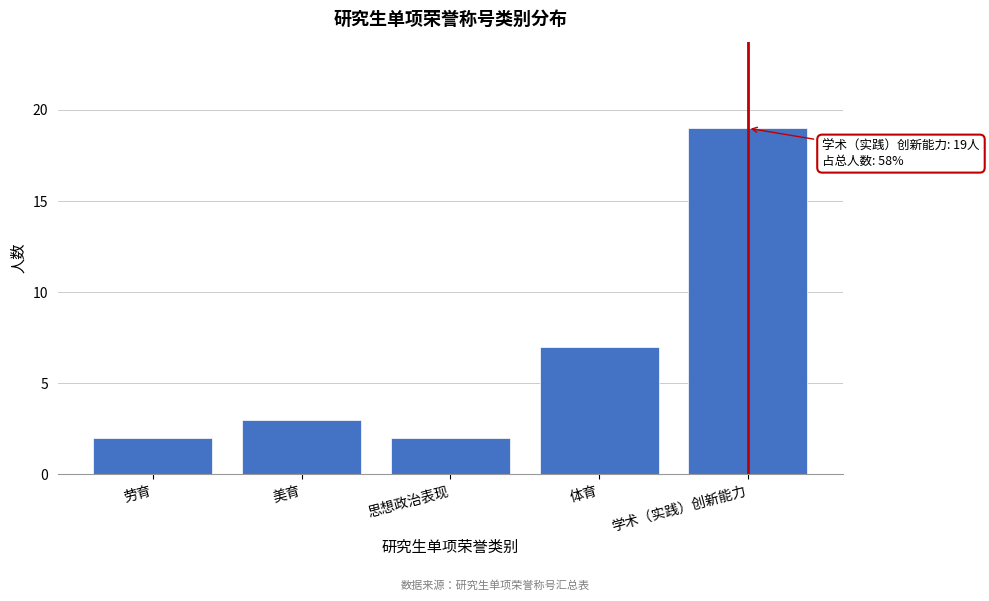

Reading right to left, transcribe all the data shown in this chart.

学术（实践）创新能力=19	体育=7	思想政治表现=2	美育=3	劳育=2